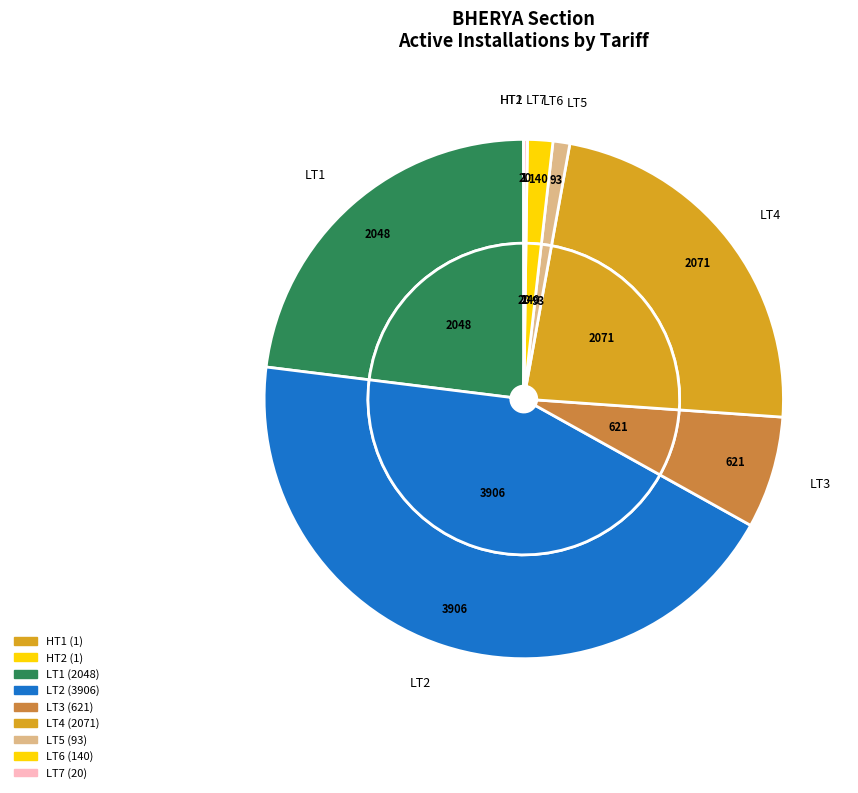

Approximately how many times larger is the value at LT2 compared to LT4?

1.9